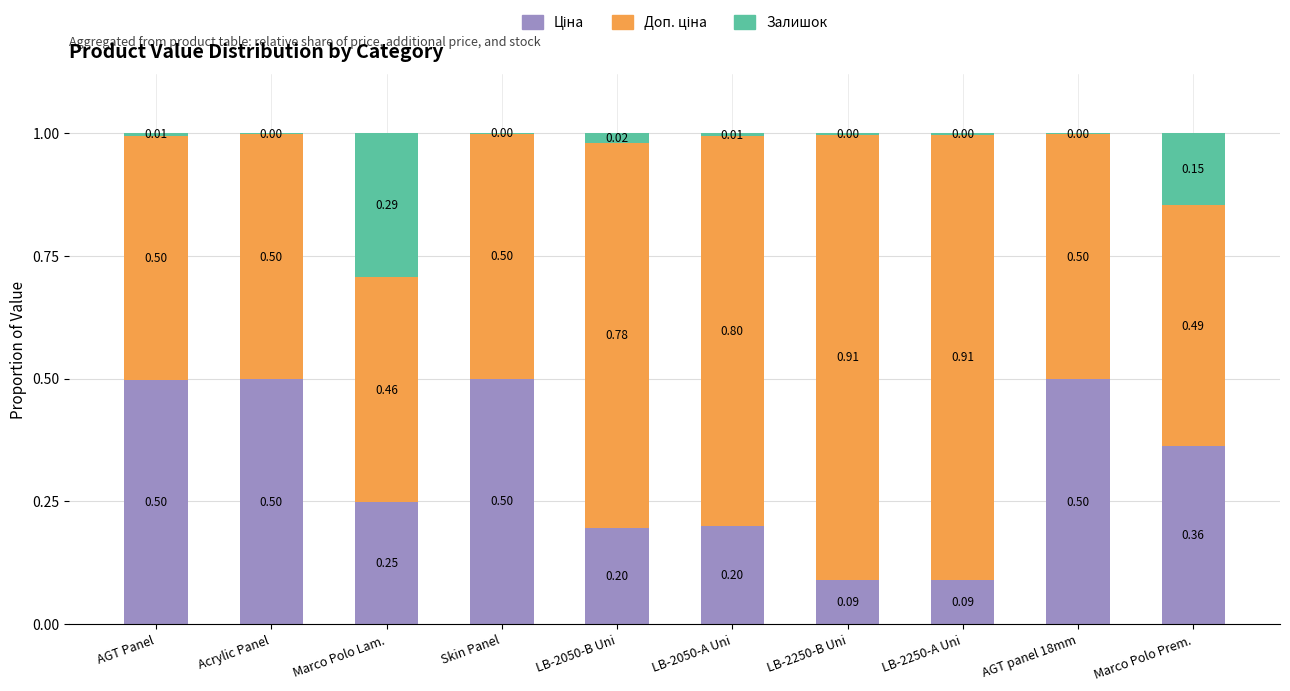

What is the total value across all series at Marco Polo Lam.?

1.0